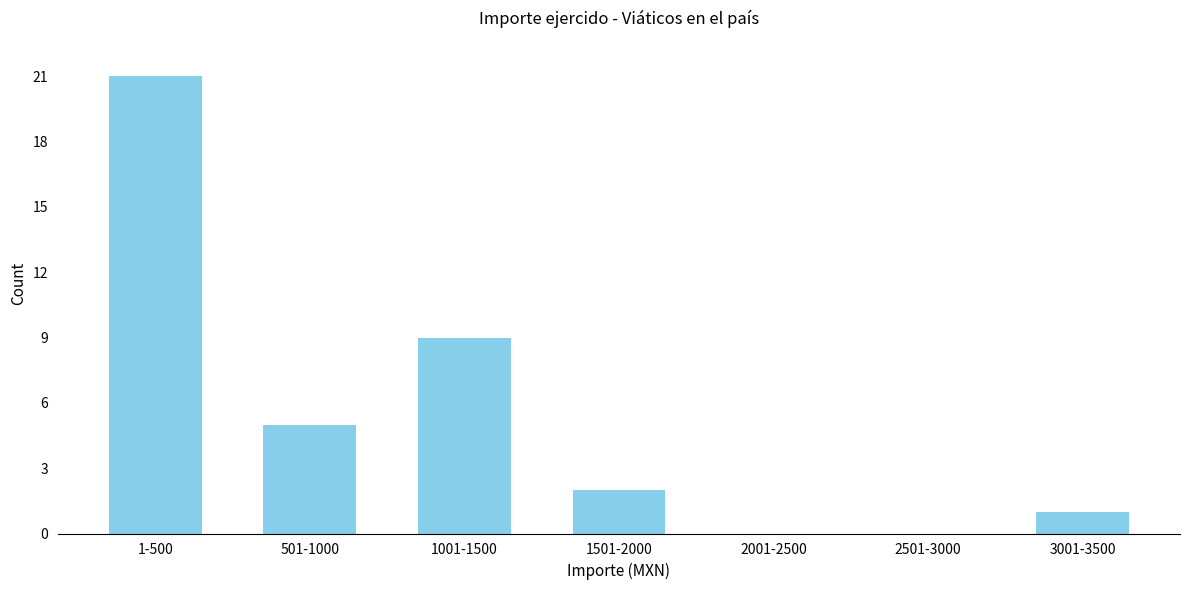

Reading left to right, extract all data points from this chart.

1-500=21	501-1000=5	1001-1500=9	1501-2000=2	2001-2500=0	2501-3000=0	3001-3500=1